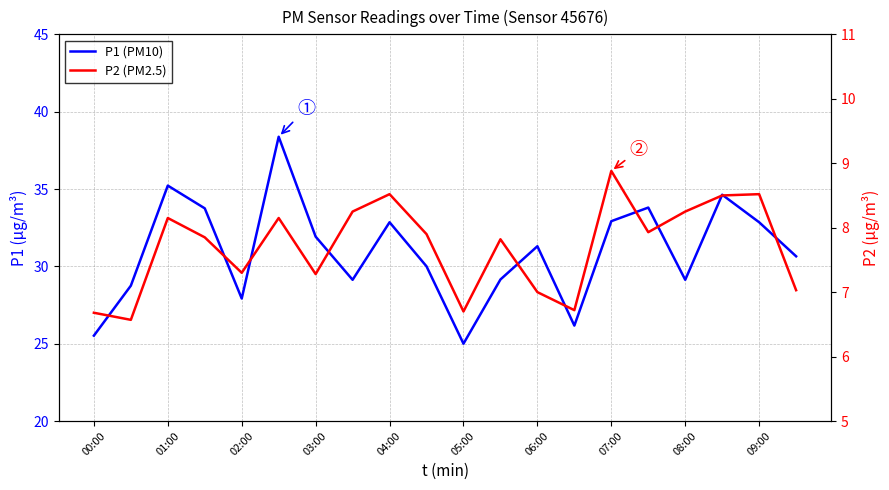

At 06:00, list the series in order from smallest to largest.

P2 (PM2.5), P1 (PM10)